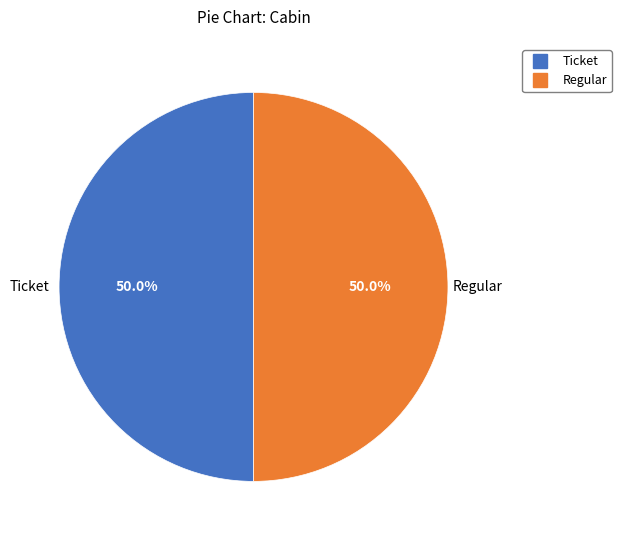

How many segments does this pie chart have?

2